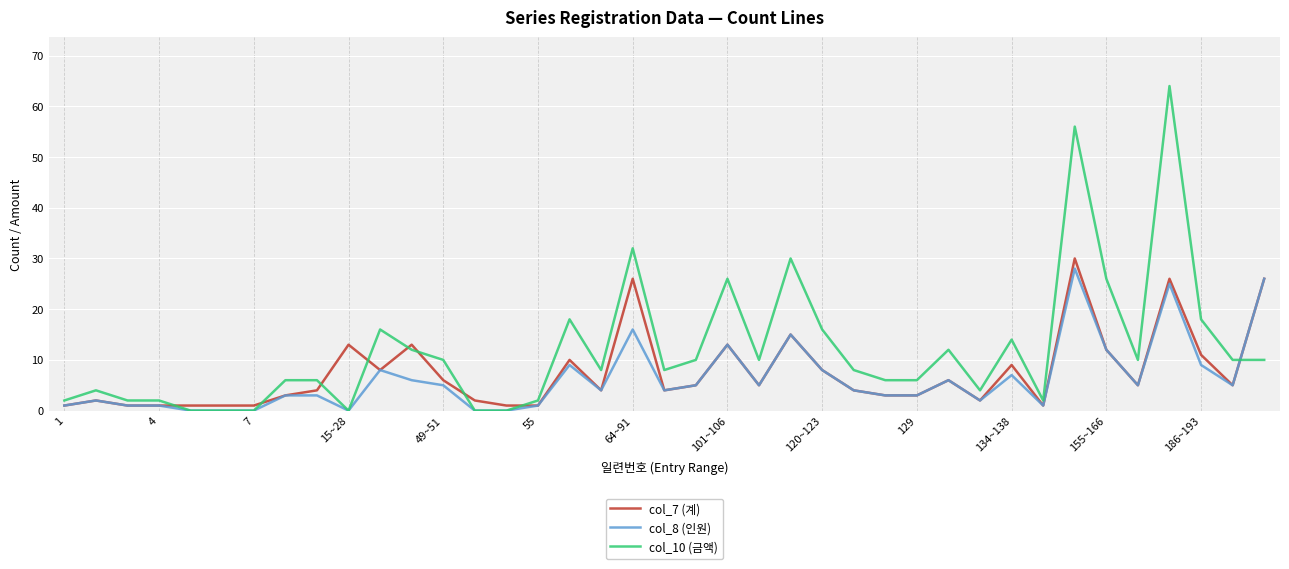

After their last crossing, which series has the higher values: col_10 (금액) or col_7 (계)?

col_7 (계)